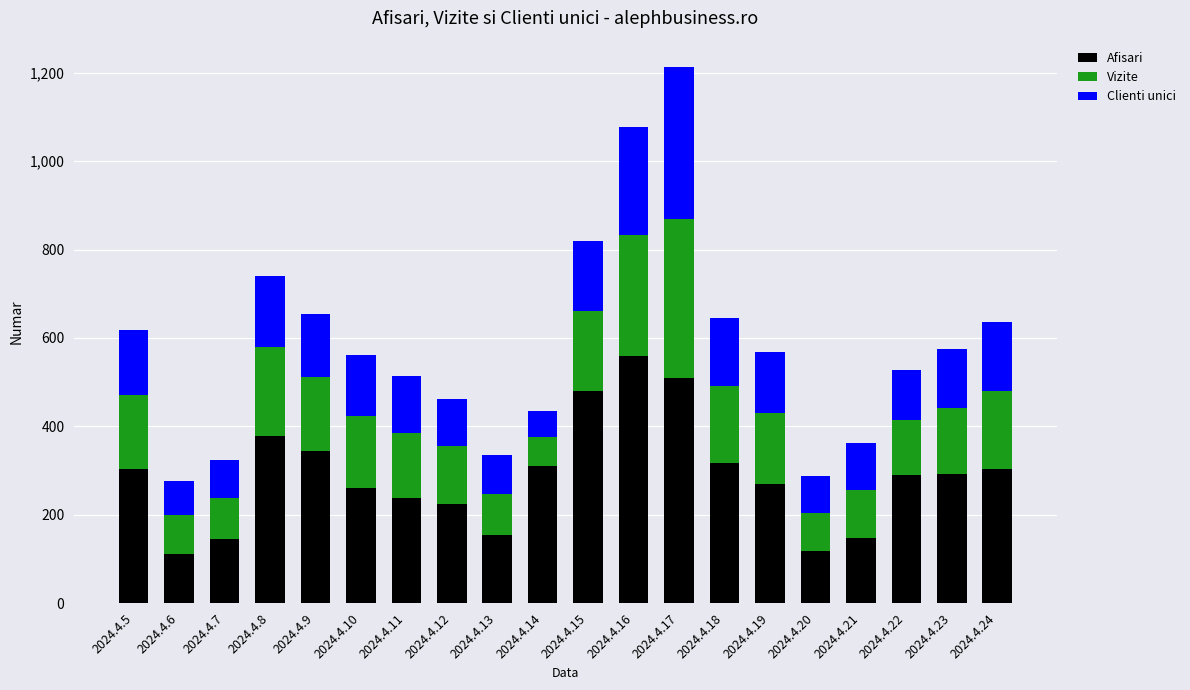

What is the difference between the maximum and minimum values in the Afisari series?

447